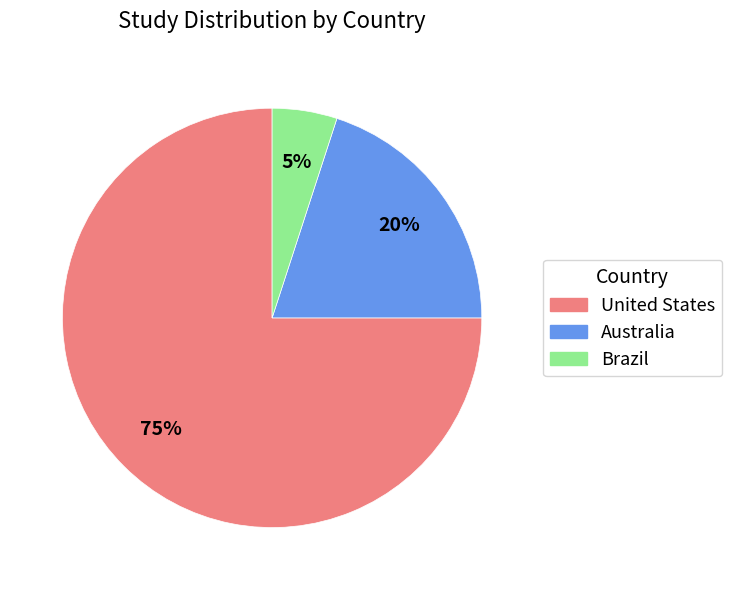

What is the ratio of the value at Australia to the value at Brazil?

4.0